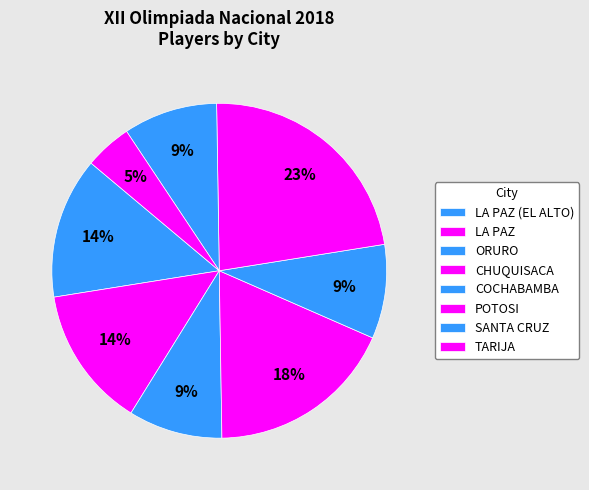

Does SANTA CRUZ represent more than half of the total?

No